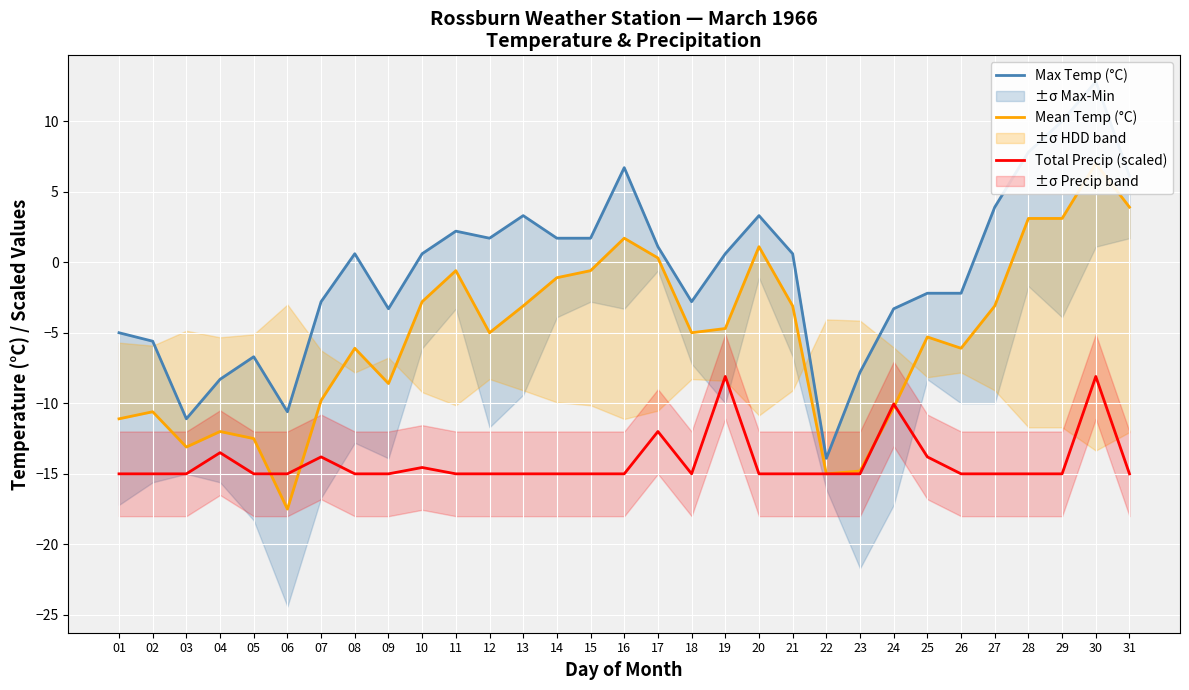

Which category has the lowest value in the Mean Temp (°C) series?

06